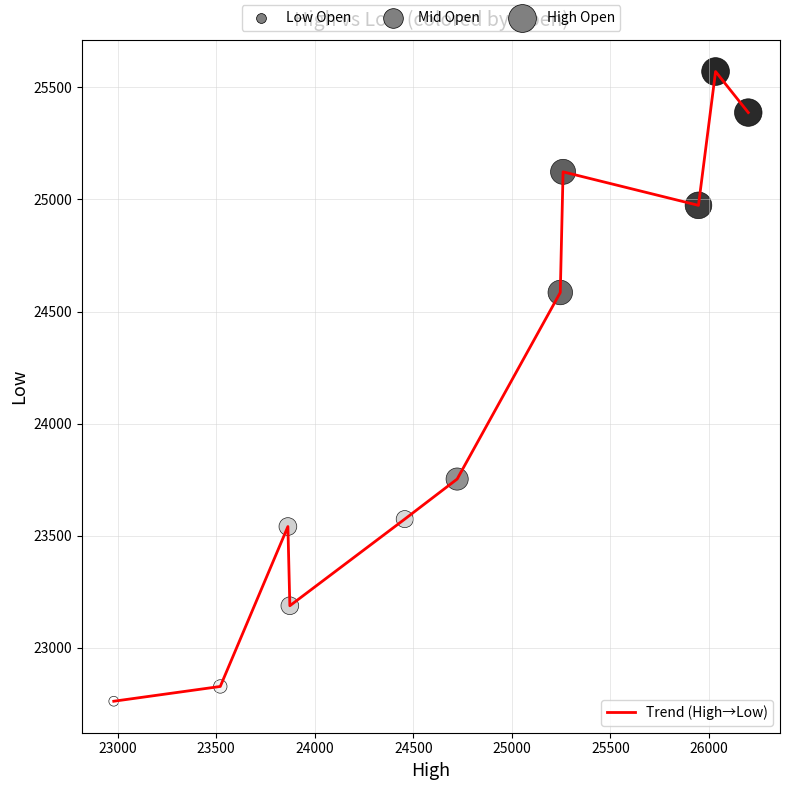

What is the difference between the maximum and minimum values?

2808.1